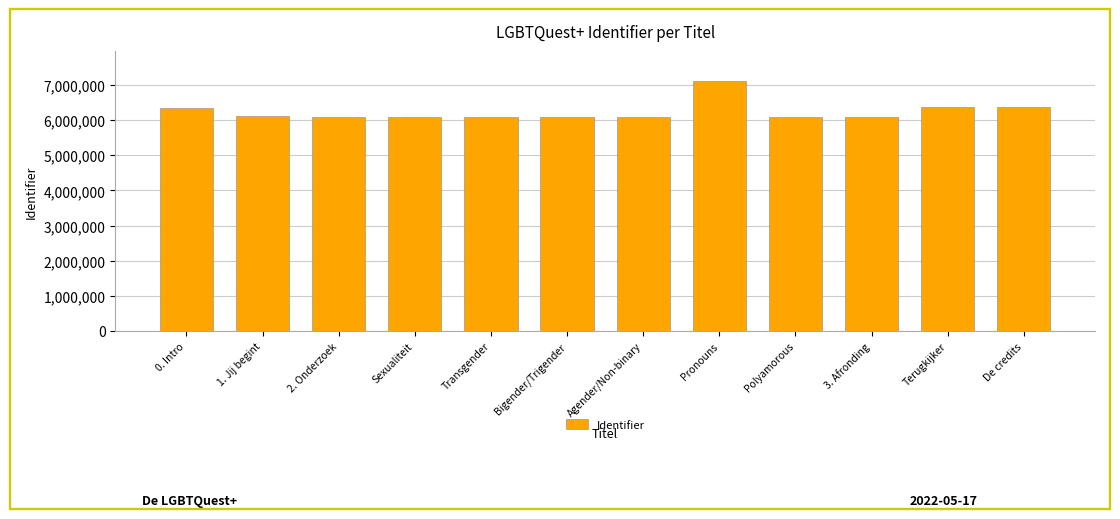

What is the change in value from Sexualiteit to Bigender/Trigender?

+12659